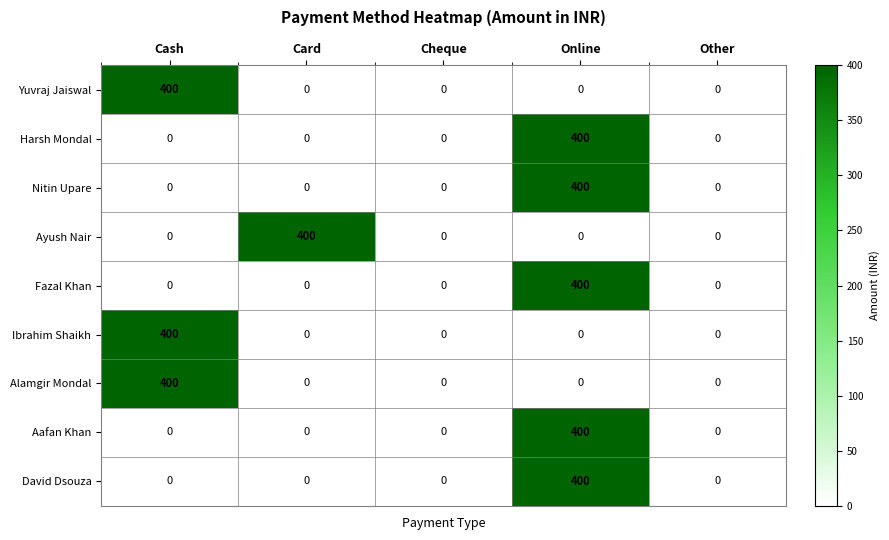

What is the difference between the maximum and minimum values in the Ibrahim Shaikh series?

400